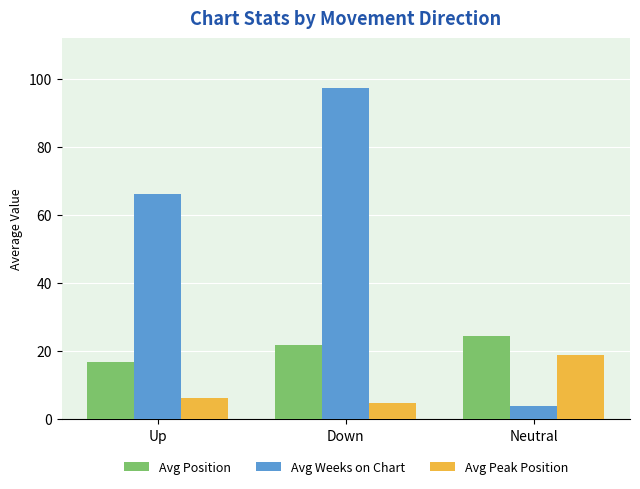

At how many categories does at least one series exceed 84?

1